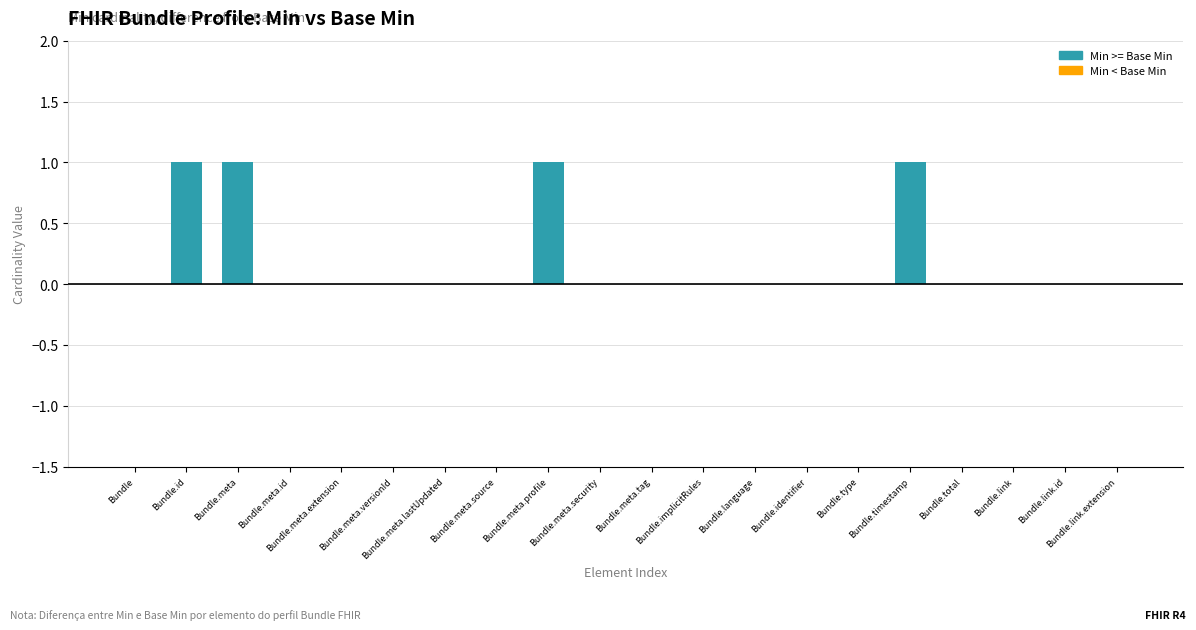

What is the sum of all values?

4